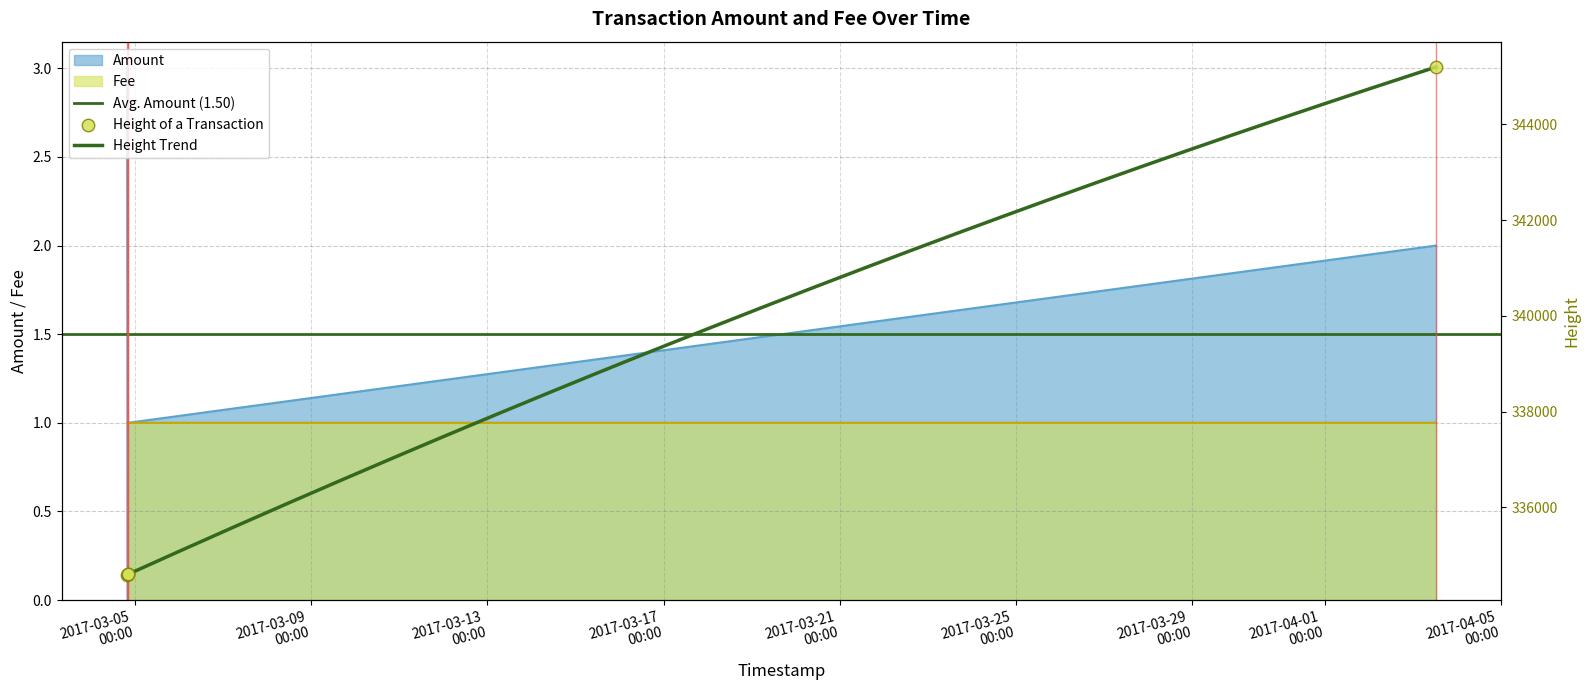

Which series has the largest total across all categories?

Amount